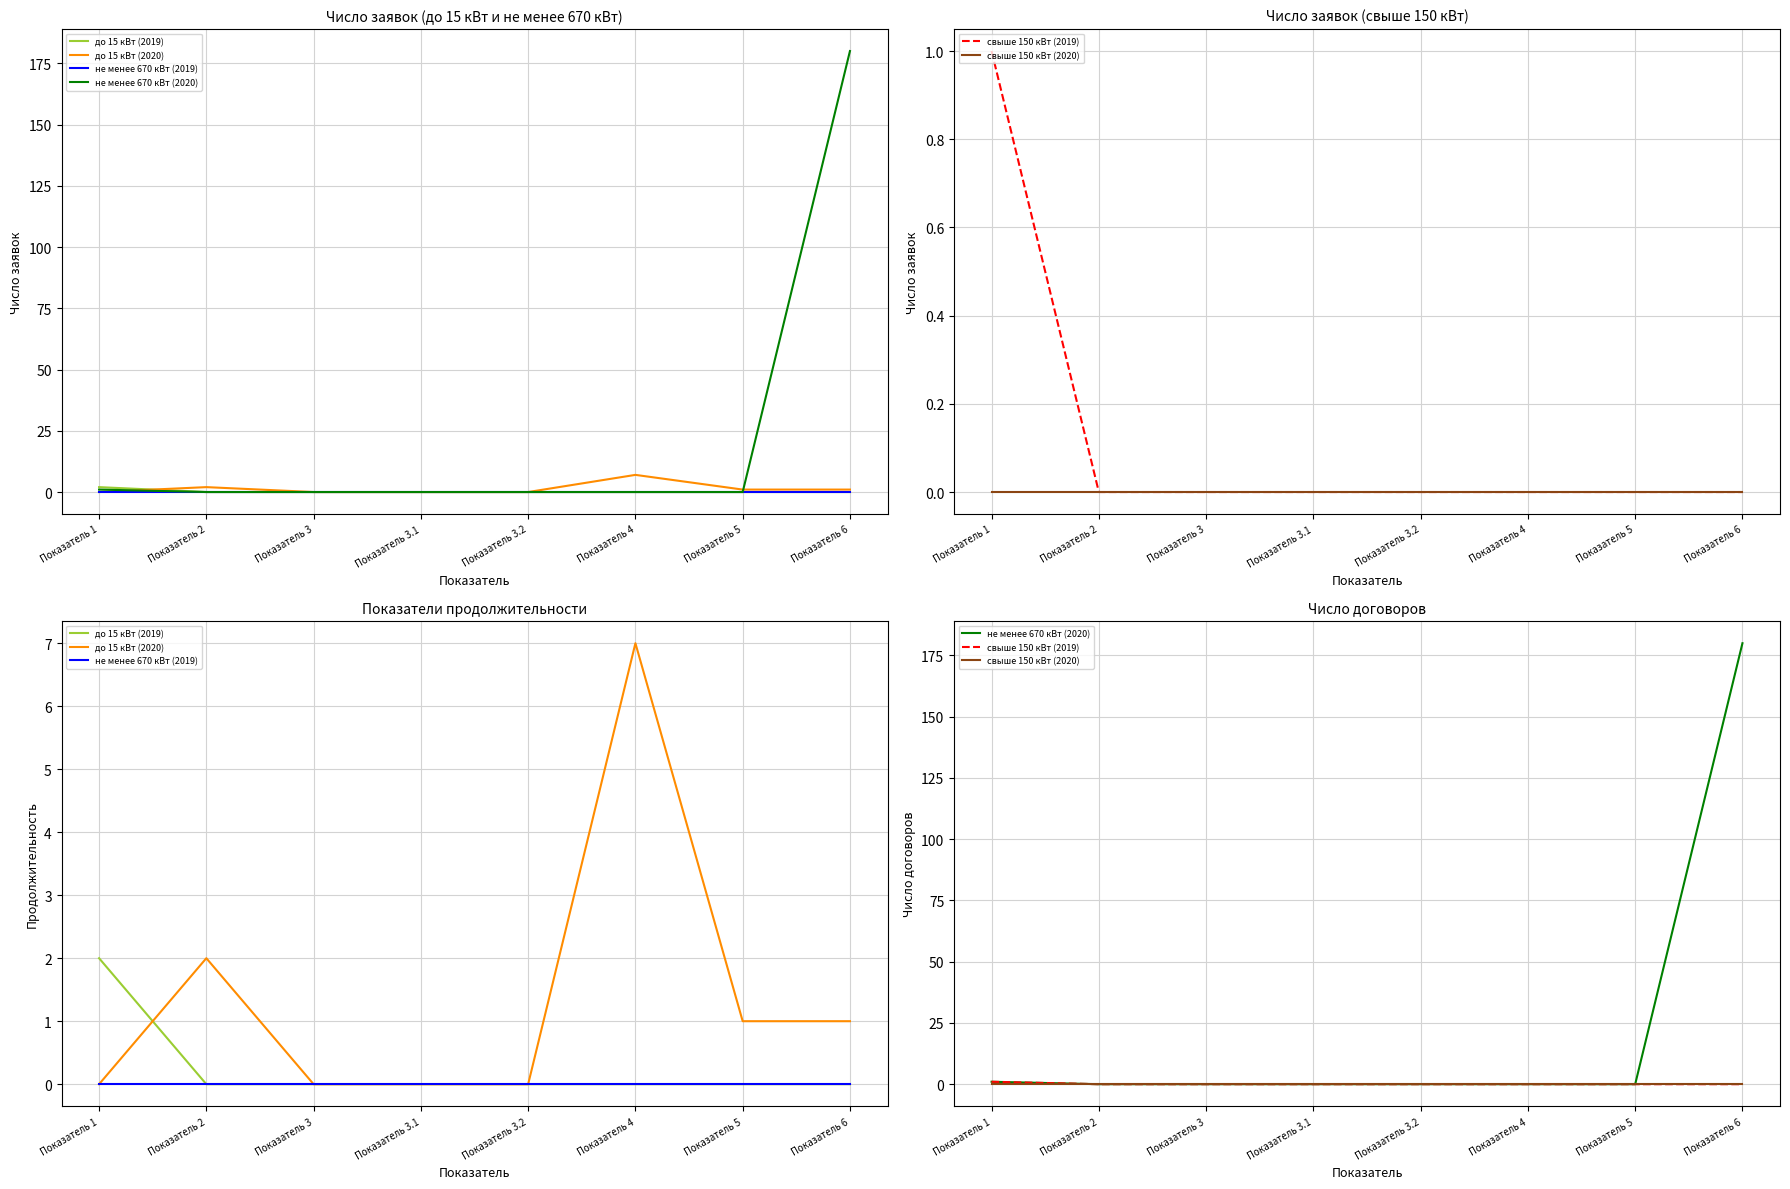

True or false: свыше 150 кВт (2019) and не менее 670 кВт (2019) cross at least once.

False